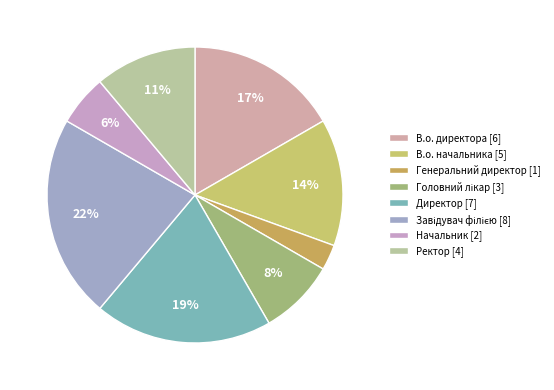

Is there a majority slice in this chart?

No